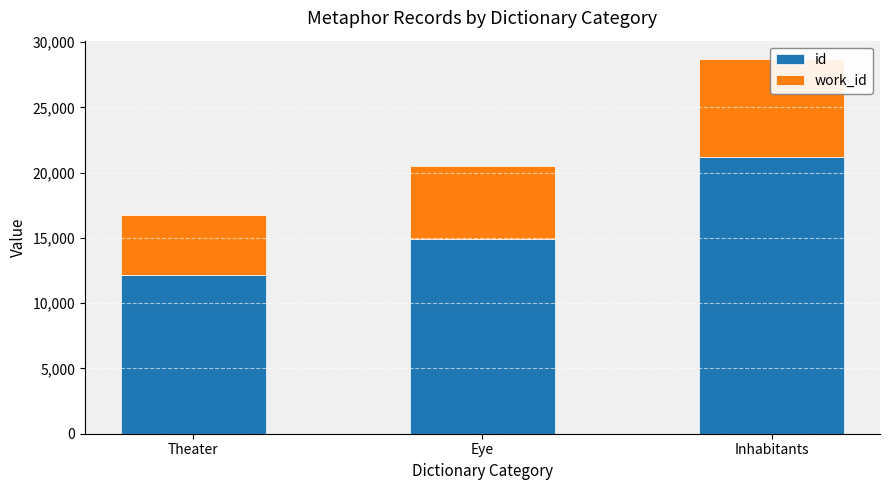

What is the spread (max minus min) of values at Inhabitants?

13698